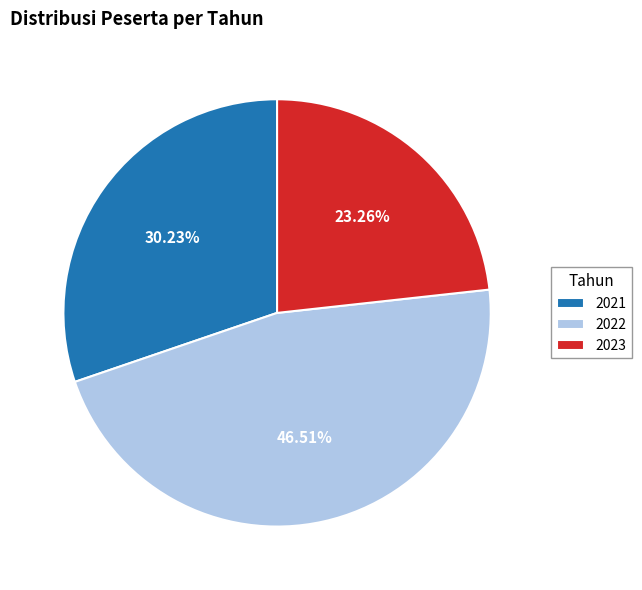

Count the number of slices in the pie.

3